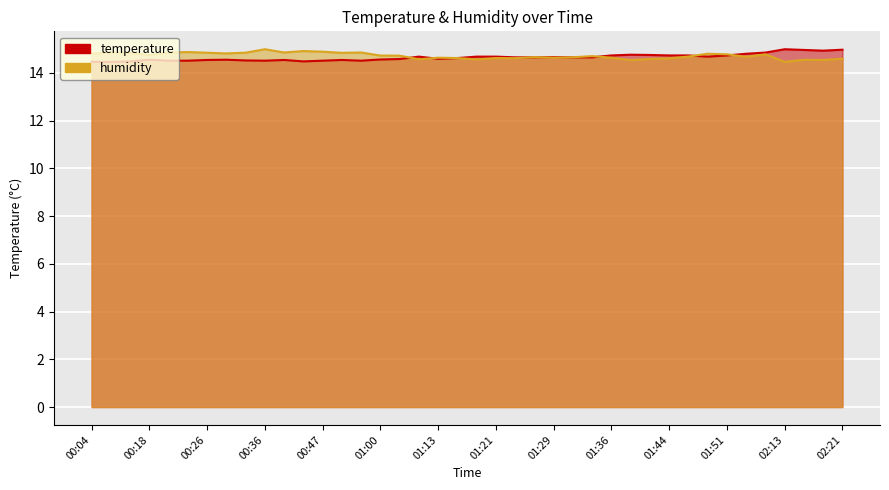

Which series has the widest spread of values?

temperature